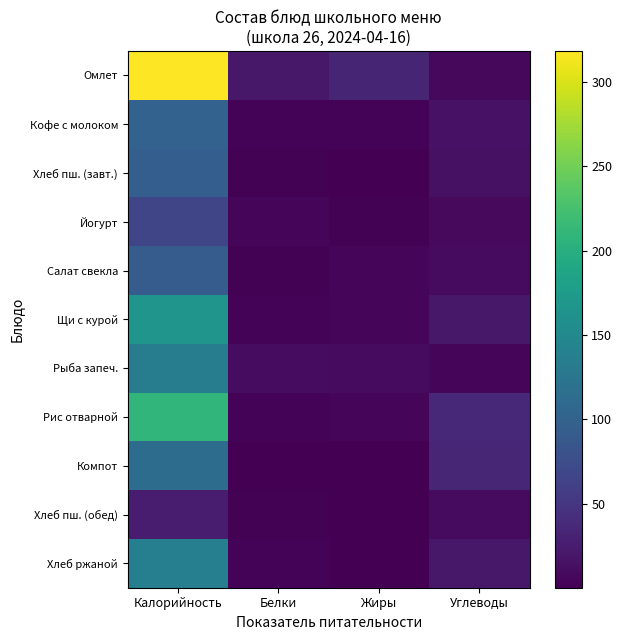

Reading left to right, list all the values displayed in this chart.

Омлет натуральный с зел.горош: Калорийность=318.3	Белки=20.1	Жиры=33.2	Углеводы=6.8
Кофейный напиток с молоком: Калорийность=100.6	Белки=3.2	Жиры=2.7	Углеводы=15.9
Хлеб пшеничный (завтрак): Калорийность=95.6	Белки=2.1	Жиры=0.3	Углеводы=13.8
Йогурт 2,5%: Калорийность=67.0	Белки=6.0	Жиры=2.0	Углеводы=8.0
Салат из свеклы отварной с маслом: Калорийность=93.0	Белки=2.0	Жиры=6.0	Углеводы=9.0
Щи со свежей капустой и курой: Калорийность=166.0	Белки=3.0	Жиры=4.0	Углеводы=21.0
Рыба запечёная в молочном соусе: Калорийность=133.2	Белки=10.3	Жиры=9.6	Углеводы=4.8
Рис отварной с маслом: Калорийность=209.7	Белки=3.6	Жиры=5.3	Углеводы=36.6
Компот из изюма: Калорийность=113.0	Белки=1.0	Жиры=0.1	Углеводы=34.2
Хлеб пшеничный (обед): Калорийность=24.0	Белки=2.0	Жиры=1.0	Углеводы=10.0
Хлеб ржаной: Калорийность=138.0	Белки=3.0	Жиры=1.0	Углеводы=20.0